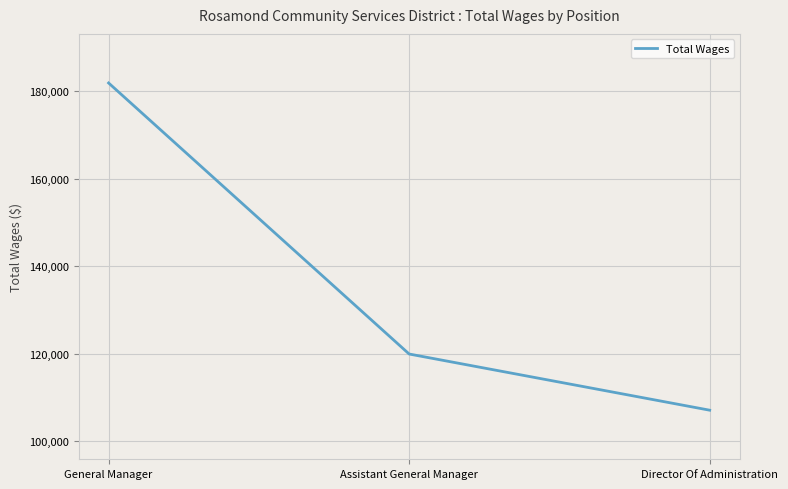

What is the sum of all values?

409063